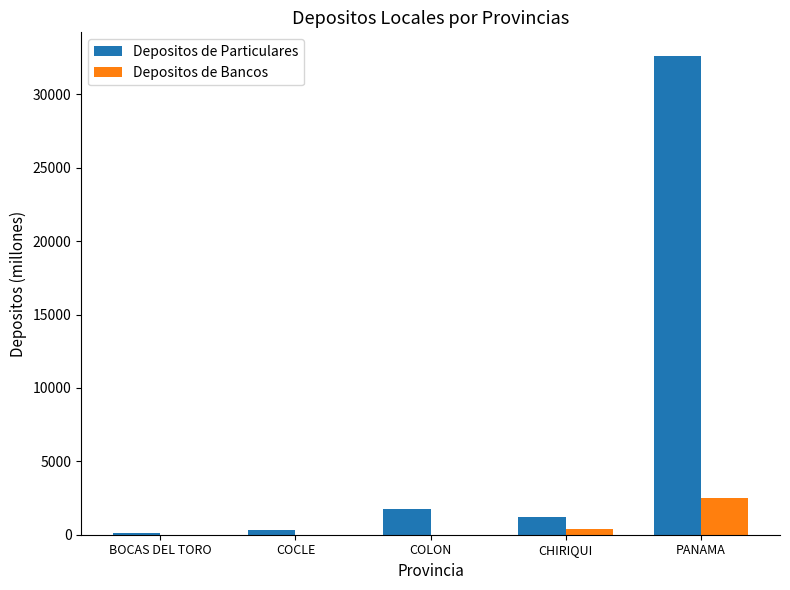

Where is Depositos de Particulares nearest to the value 16349?

COLON